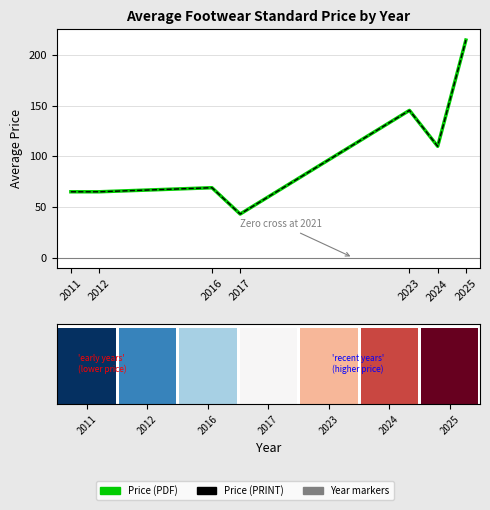

Which series changed the most between 2011 and 2012?

Price (PDF)